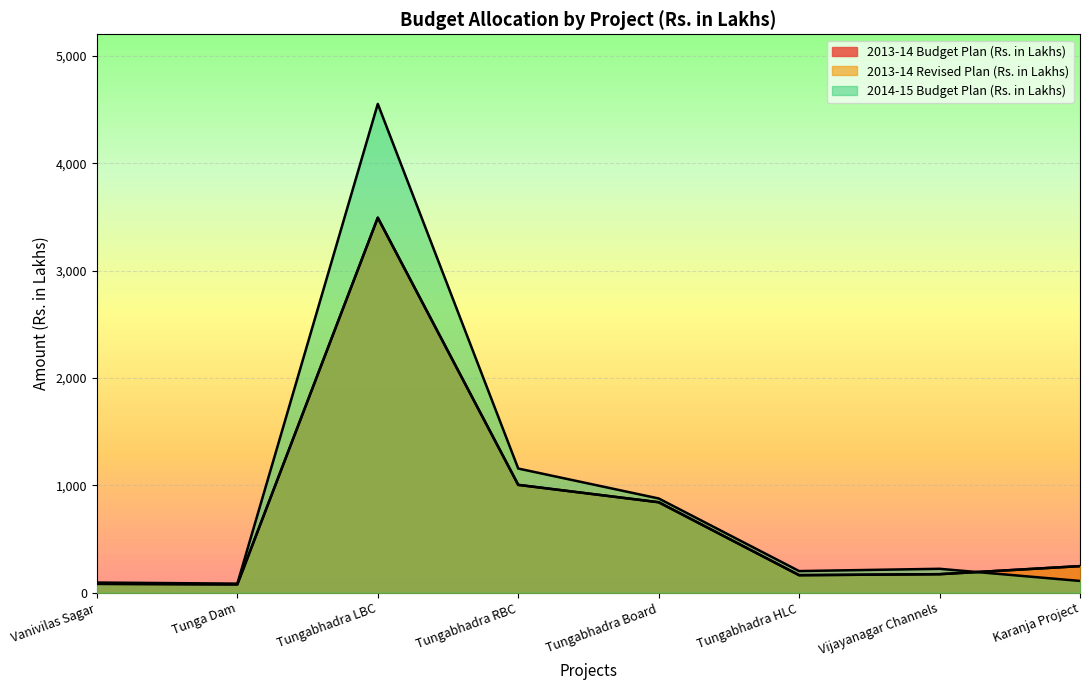

Where do 2014-15 Budget Plan (Rs. in Lakhs) and 2013-14 Revised Plan (Rs. in Lakhs) first cross each other?

Vijayanagar Channels and Karanja Project